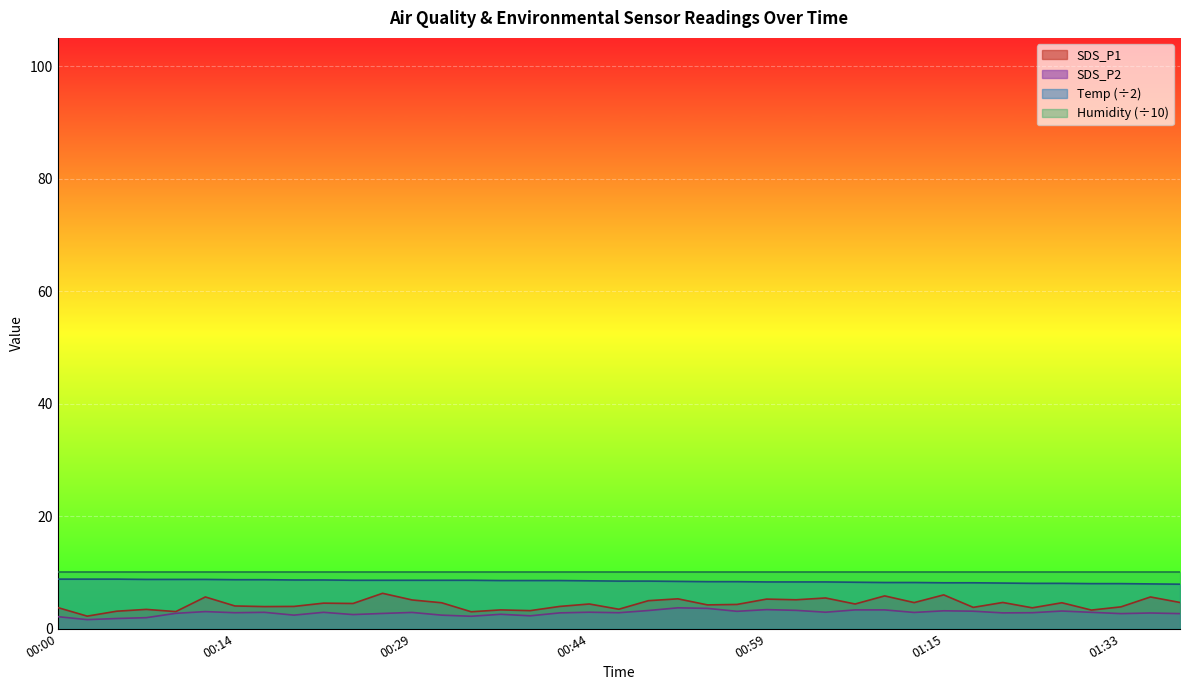

Which series has the largest range (max minus min)?

SDS_P1